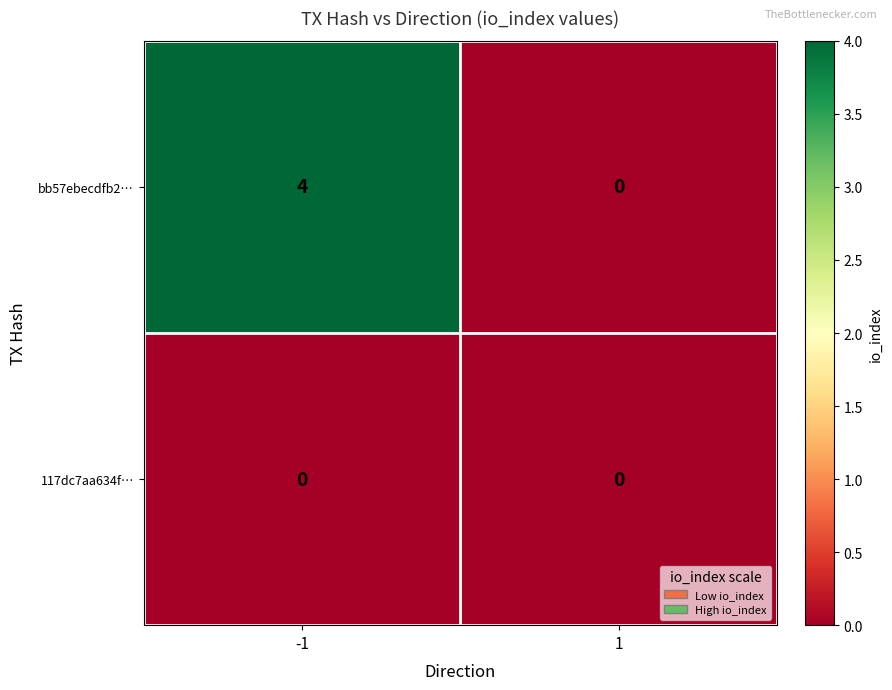

Is the value of bb57ebecdfb2… at -1 greater than the value of 117dc7aa634f… at 1?

Yes